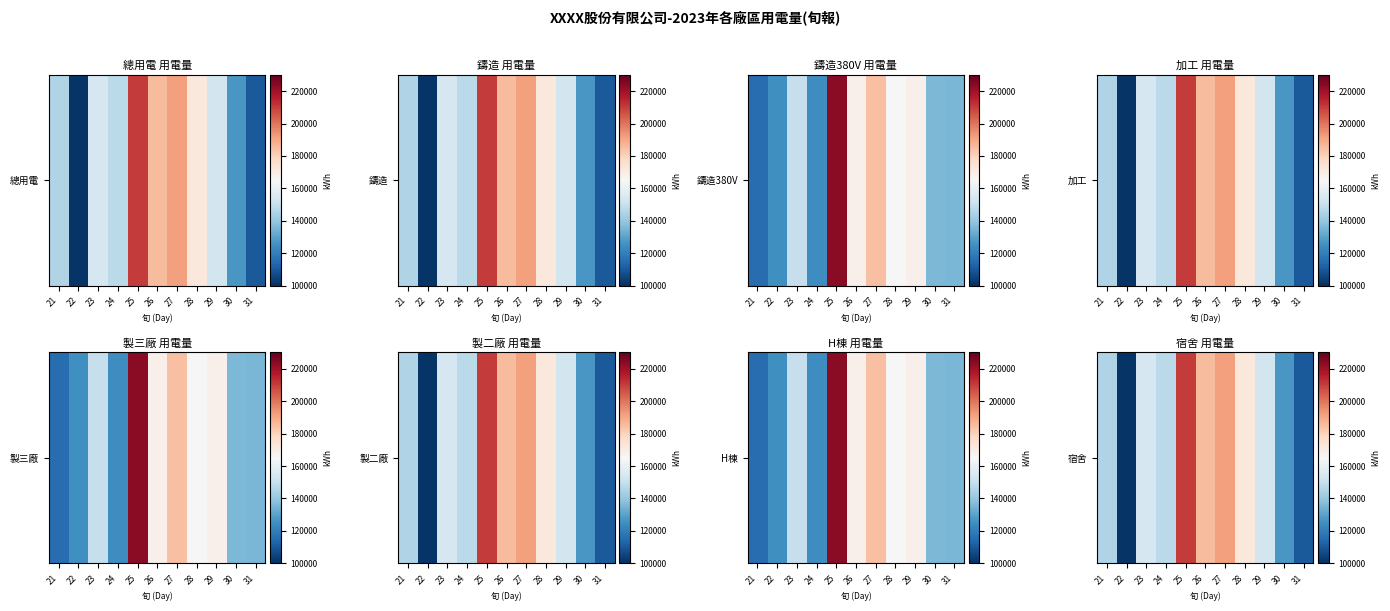

Count the number of categories in the chart.

11